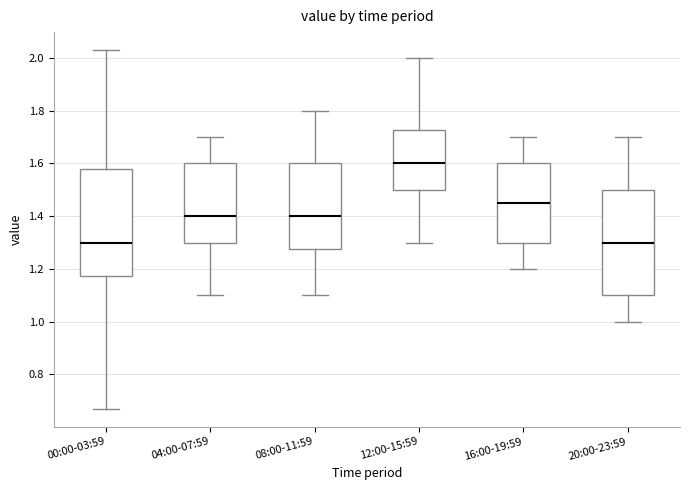

Reading left to right, transcribe this box plot: for each box, give where its median line is, the range the box spans, and where its two whiskers end, as read against the y-axis. The values are not printed on the chart, so give them approximately, as read against the axis.

00:00-03:59: median 1.30, box 1.18 to 1.58, whiskers 0.68 to 2.04
04:00-07:59: median 1.40, box 1.30 to 1.60, whiskers 1.10 to 1.70
08:00-11:59: median 1.40, box 1.28 to 1.60, whiskers 1.10 to 1.80
12:00-15:59: median 1.60, box 1.50 to 1.72, whiskers 1.30 to 2.00
16:00-19:59: median 1.46, box 1.30 to 1.60, whiskers 1.20 to 1.70
20:00-23:59: median 1.30, box 1.10 to 1.50, whiskers 1.00 to 1.70